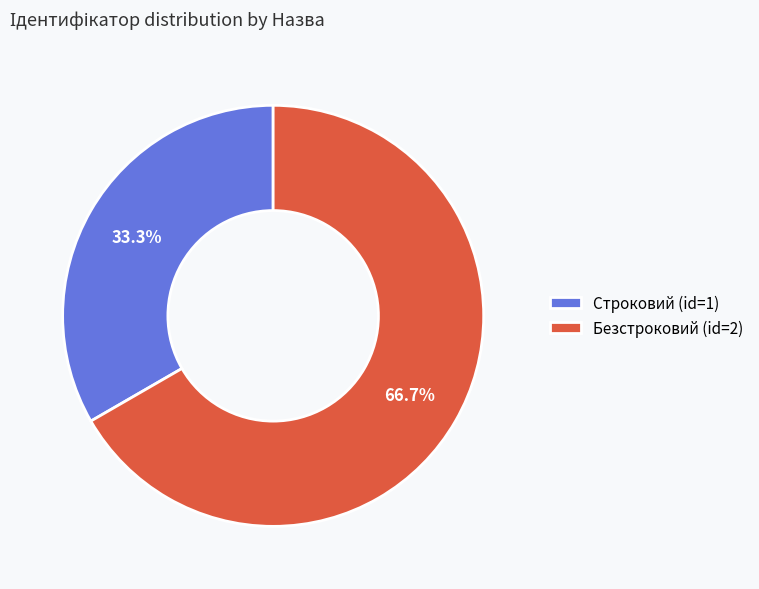

Does Строковий account for over 50% of the chart?

No